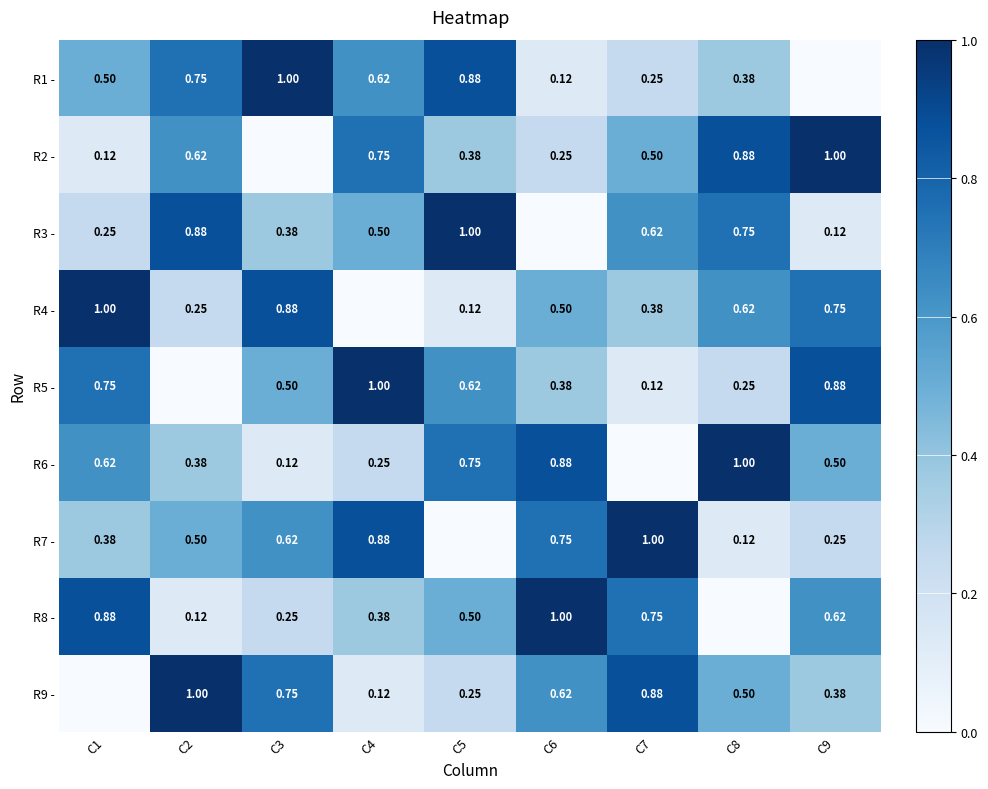

How many categories are shown in the chart?

9